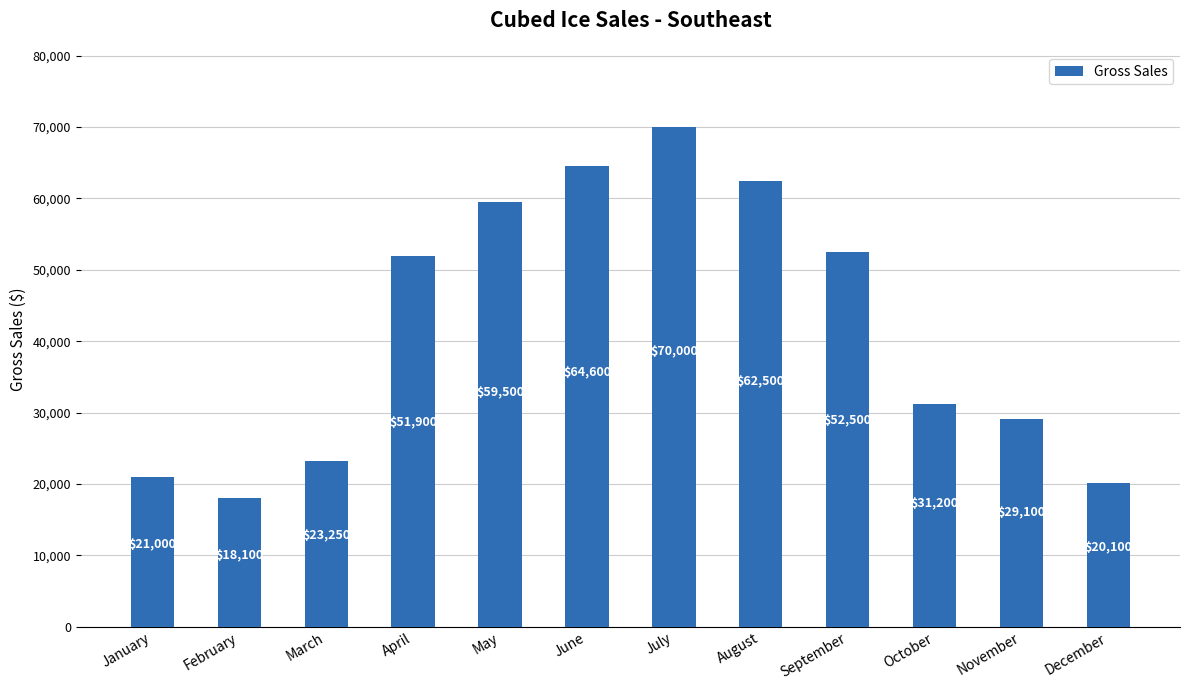

At which category does the chart reach its minimum across all series?

February